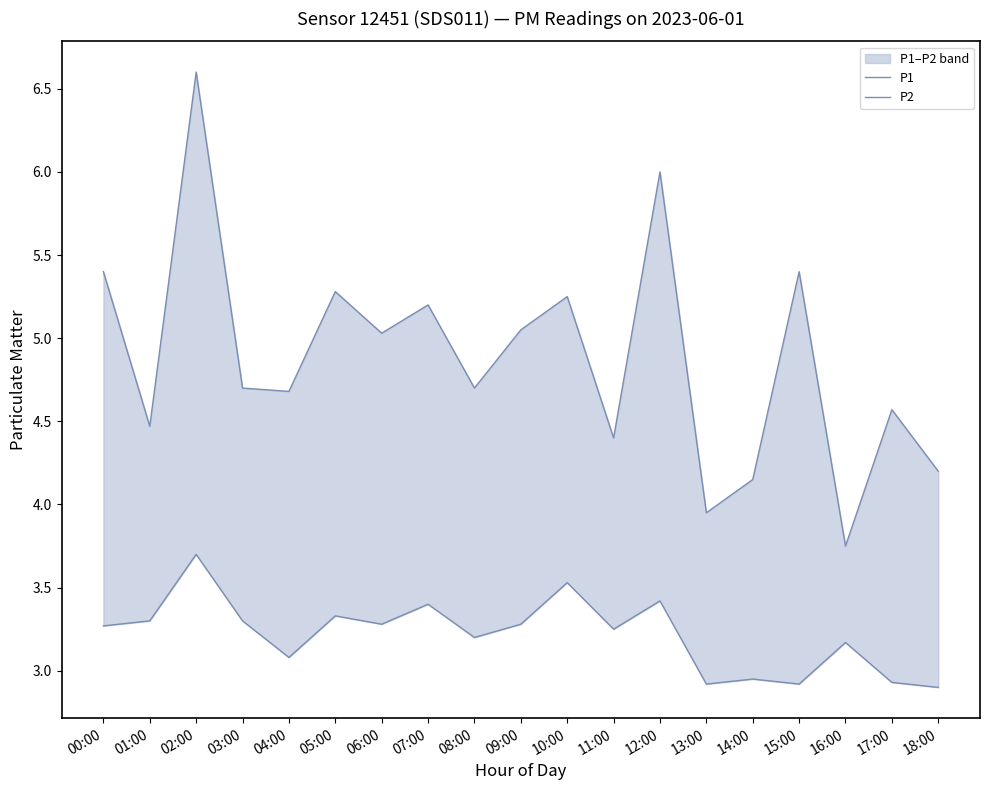

List the labels in order of P1 value, smallest first.

16:00, 13:00, 14:00, 18:00, 11:00, 01:00, 17:00, 04:00, 03:00, 08:00, 06:00, 09:00, 07:00, 10:00, 05:00, 00:00, 15:00, 12:00, 02:00